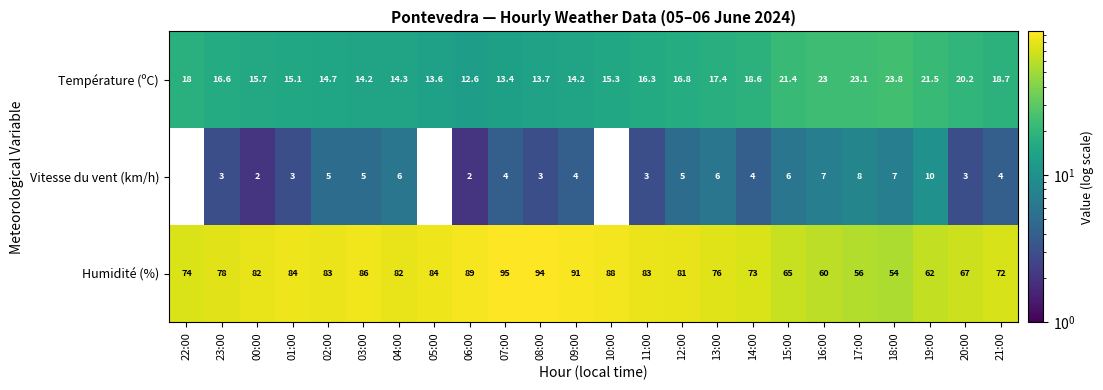

At how many categories does at least one series exceed 54?

23